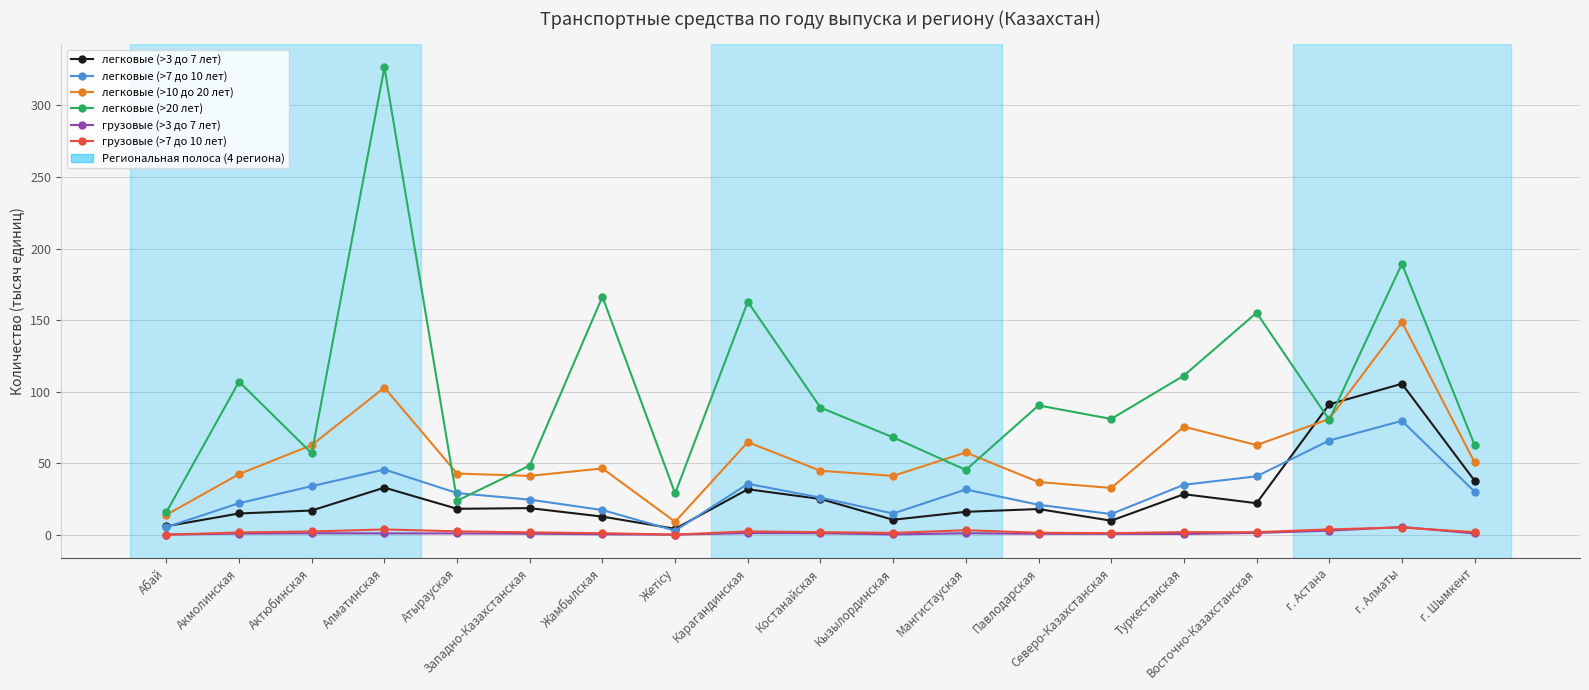

What is the difference between the maximum and minimum values in the грузовые (>7 до 10 лет) series?

5.0